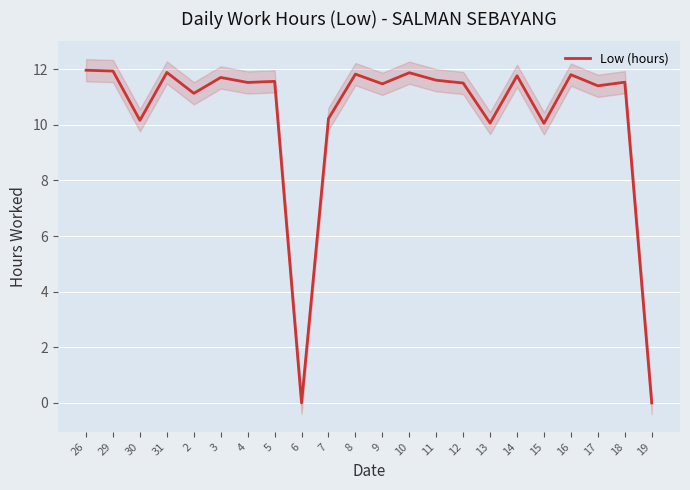

The value at 3 is 11.7. True or false?

True